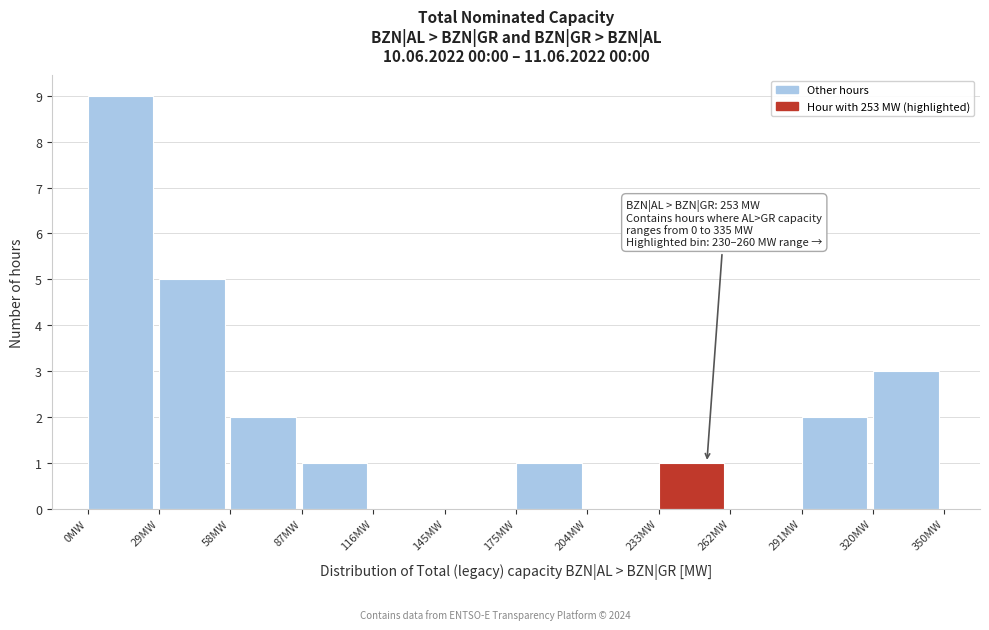

Over which range of the x-axis is the bar tallest?

0 to 30